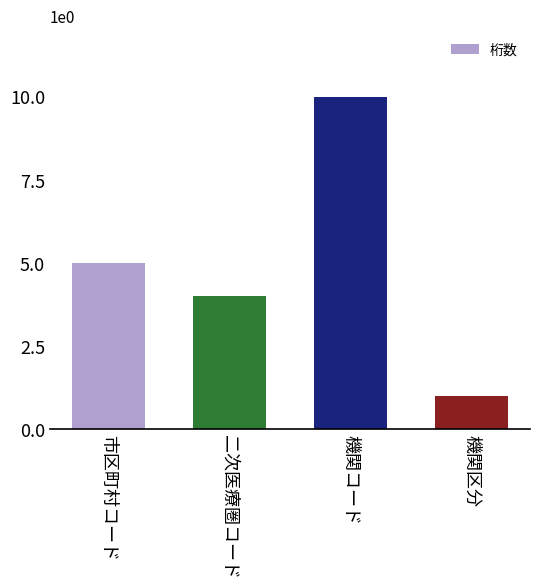

Count the values in the range 4 to 10.

3